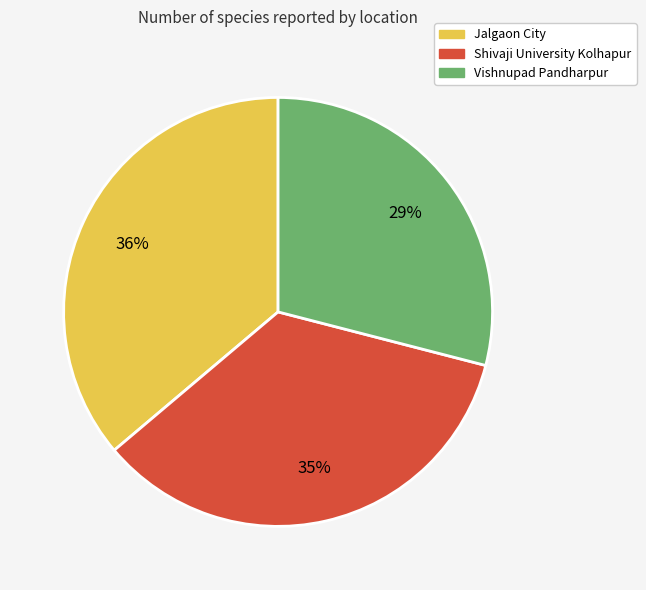

Which has a higher value, Shivaji University Kolhapur or Vishnupad Pandharpur?

Shivaji University Kolhapur